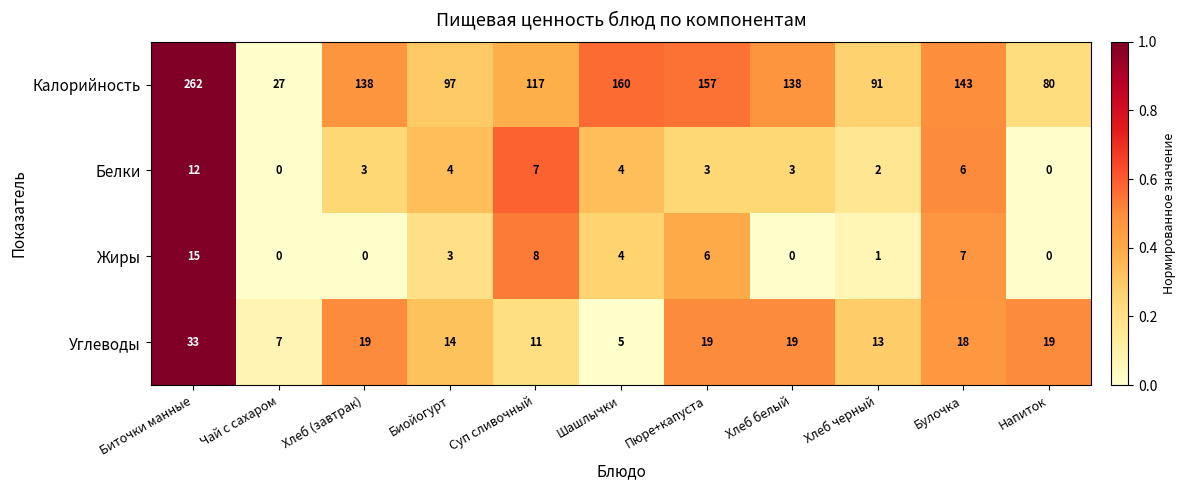

What is the difference between the Углеводы values at Хлеб белый and Шашлычки?

14